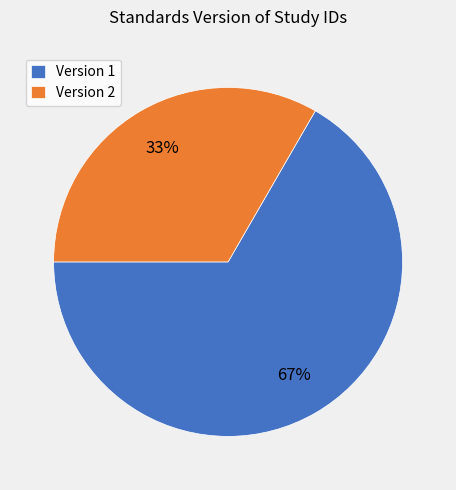

Is it true that Version 1 is 67% of the pie?

True